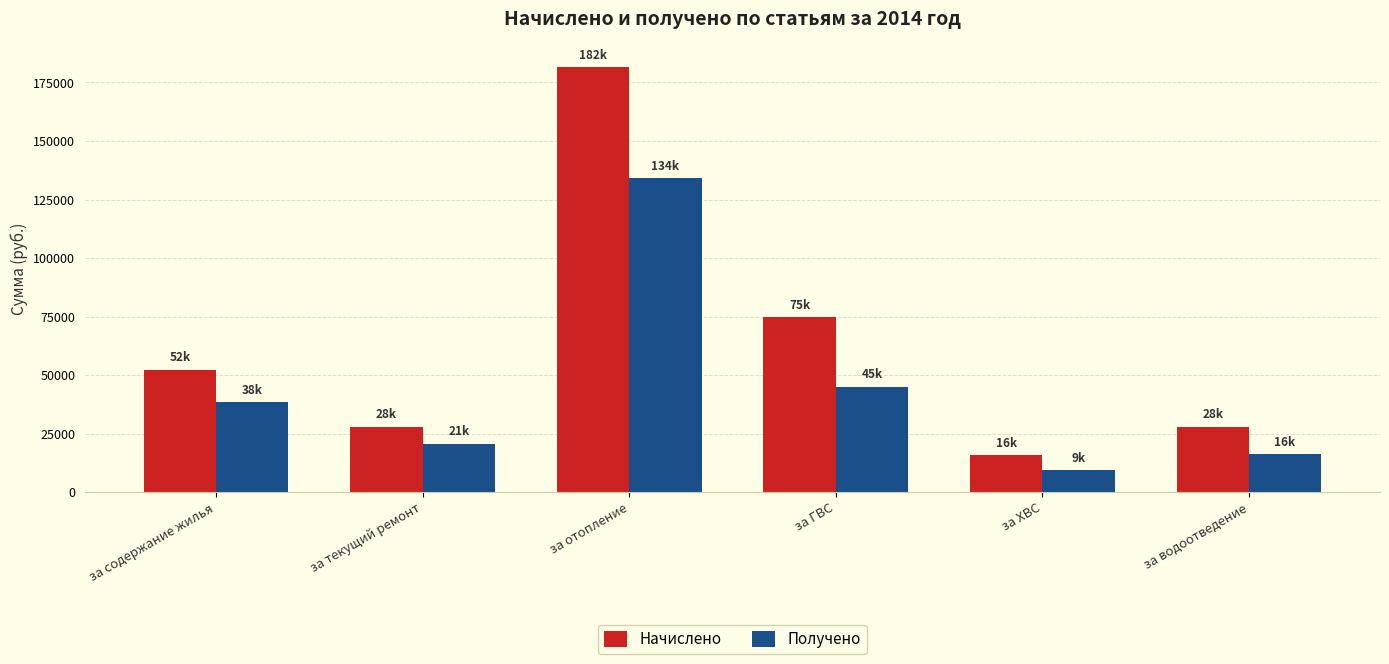

At which label is Получено closest to 71723?

за ГВС